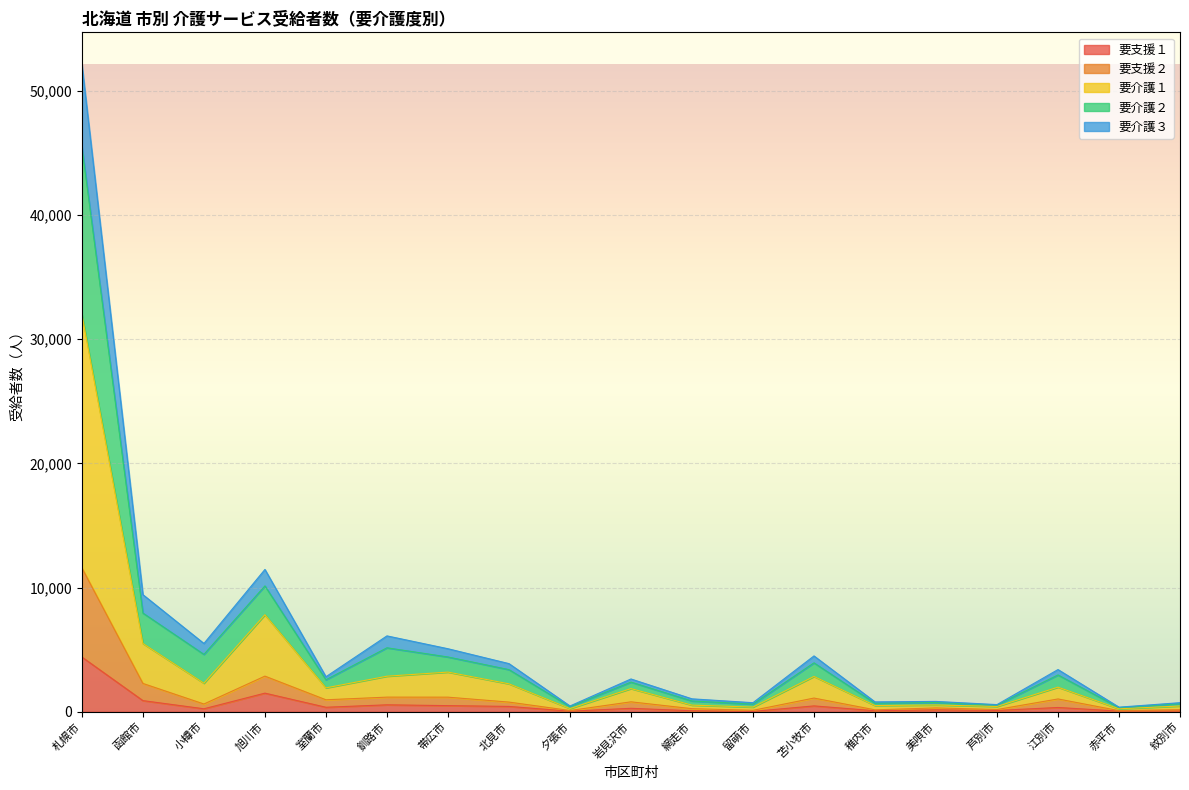

How many lines are shown in the chart?

5